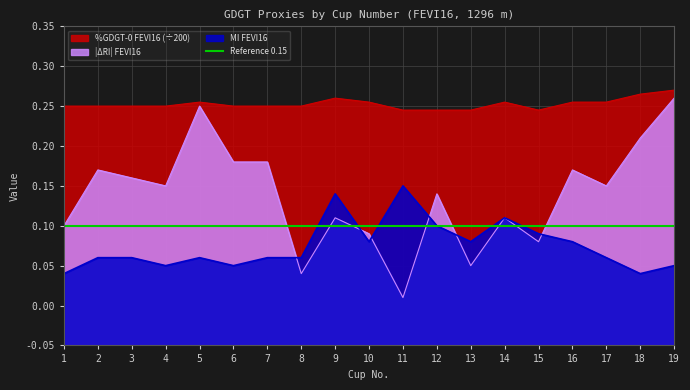

Count the MI FEVI16 values in the range 0 to 1.

19